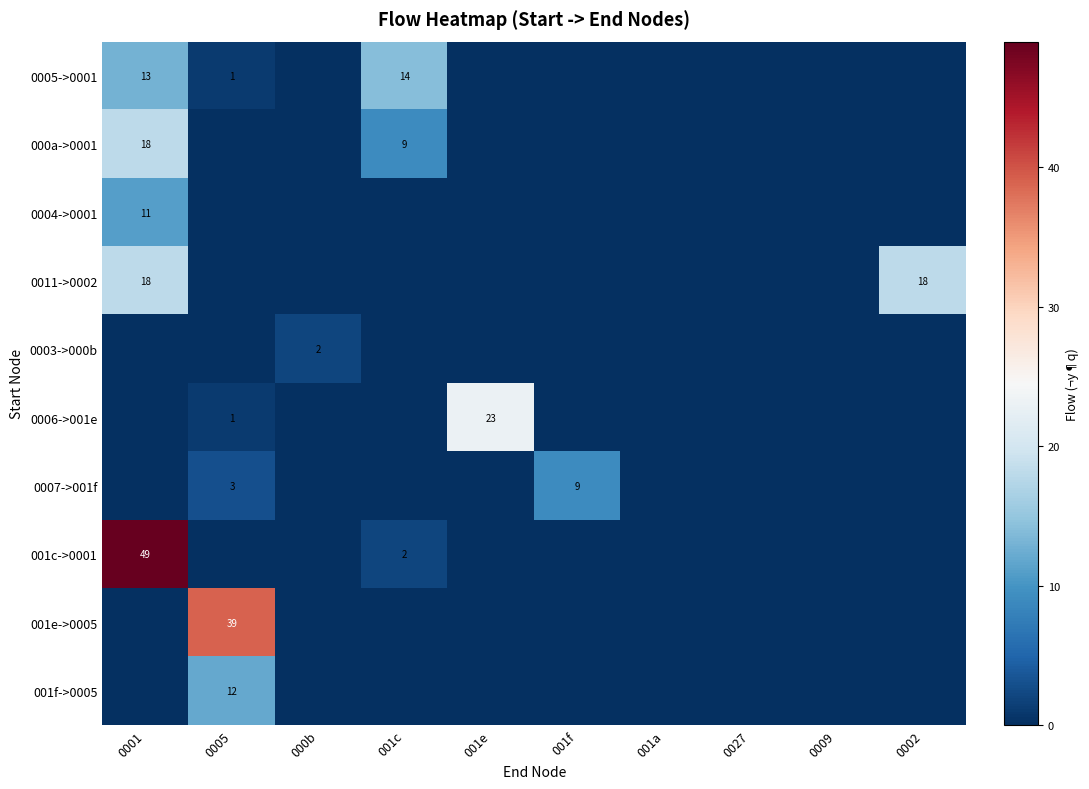

Is it true that 0004->0001 equals 4 at 0001?

False